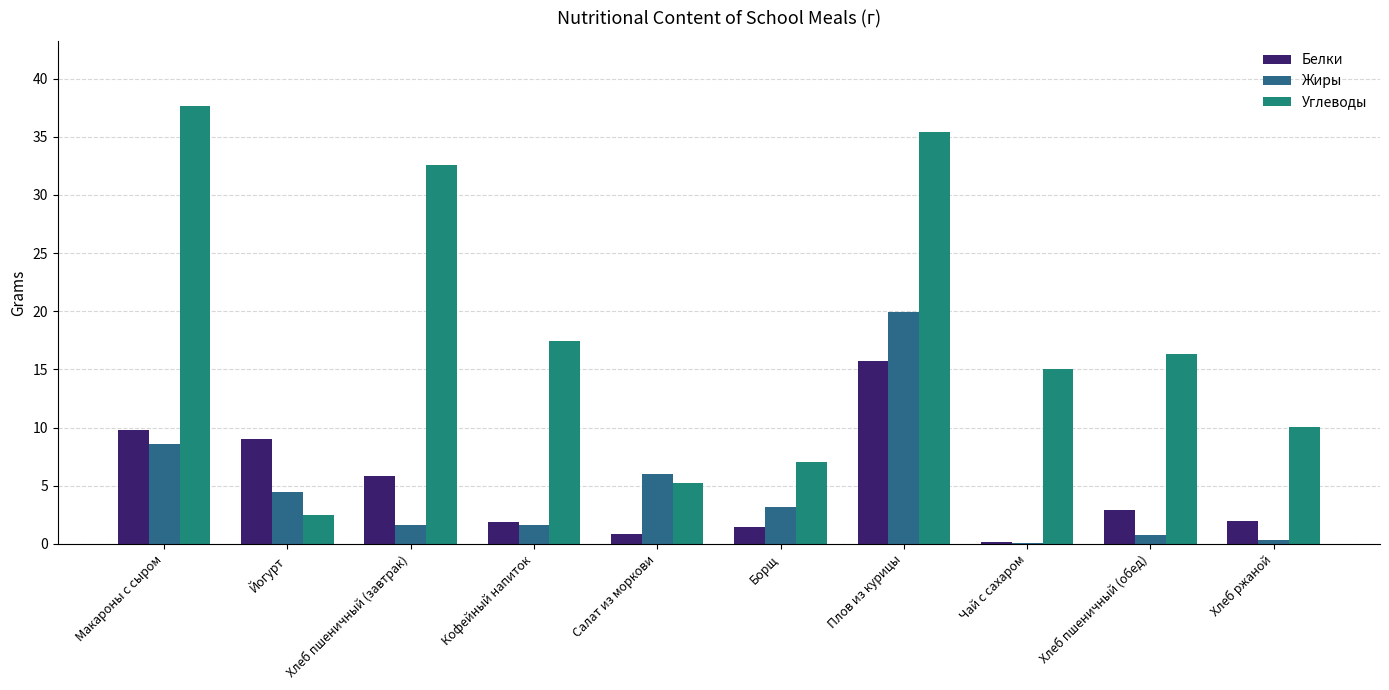

The Углеводы series shows 10.0 at Хлеб ржаной. True or false?

True